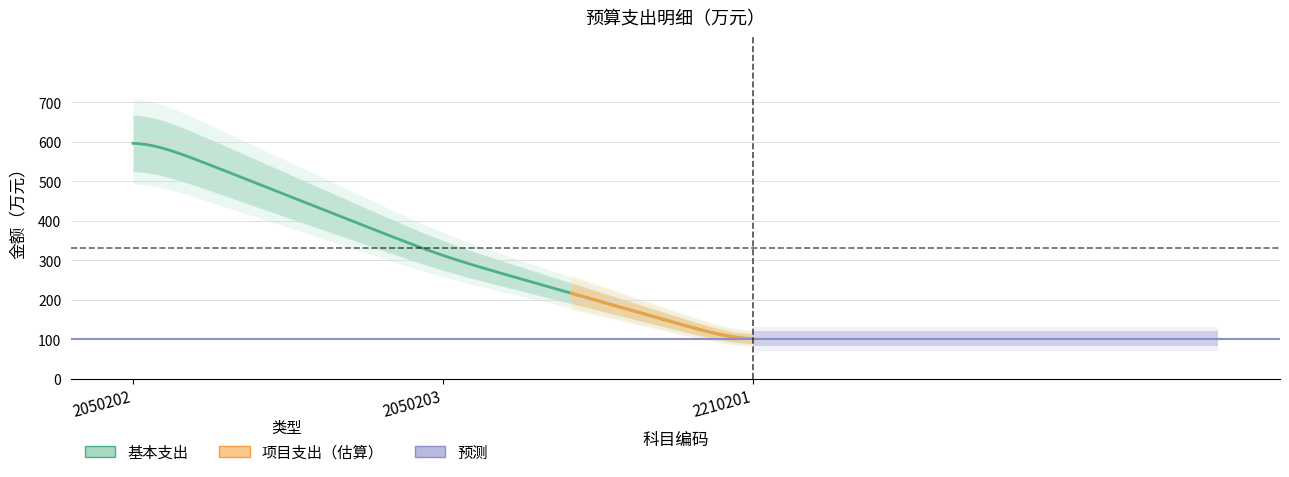

What is the difference between the highest and lowest values at 2050203?

309